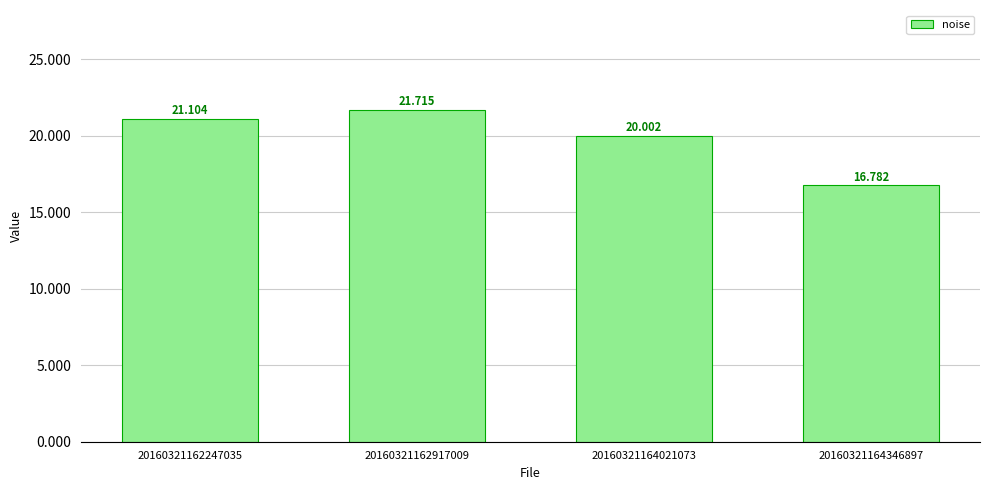

Are the bars grouped side by side (vs. stacked)?

No